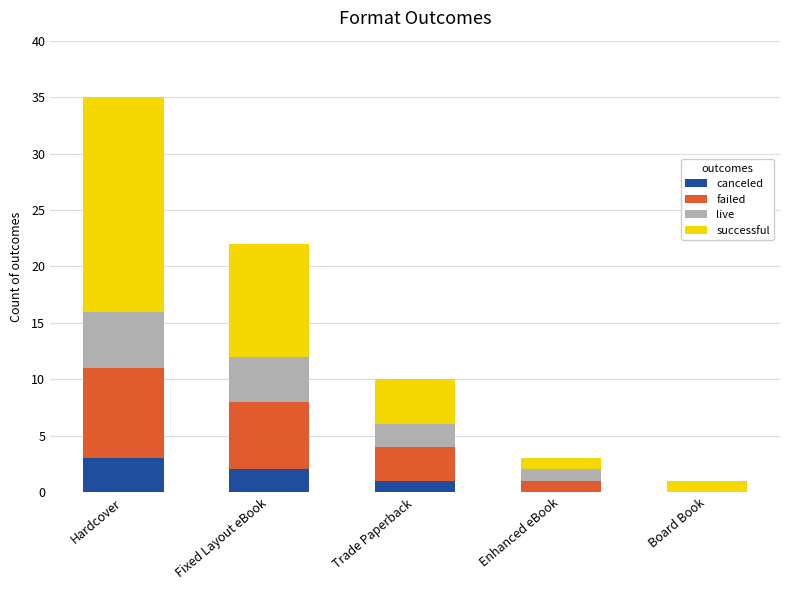

What is the maximum value for canceled?

3